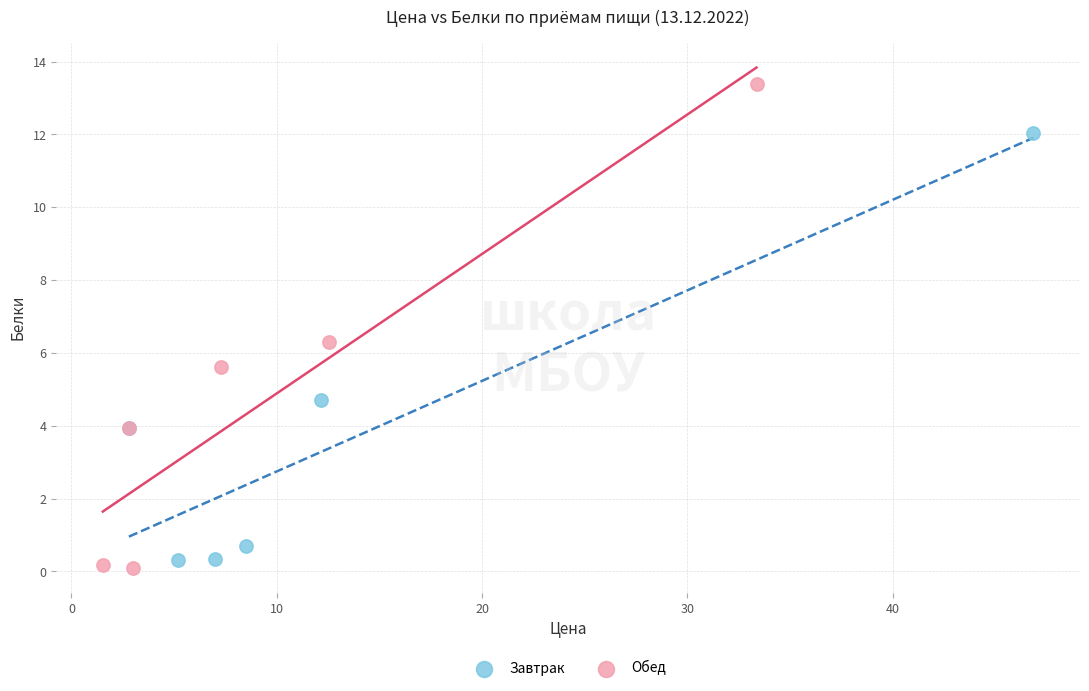

Which series reaches the minimum Y coordinate?

Обед